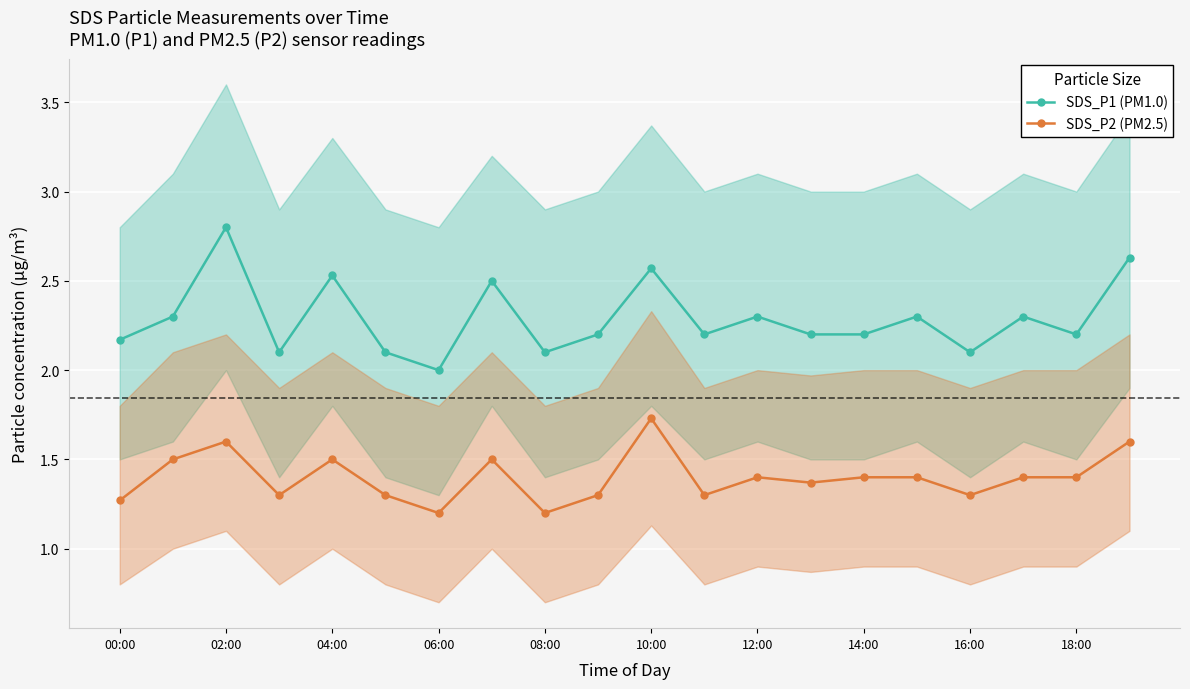

Rank the series by their maximum value, from lowest to highest.

SDS_P2 (PM2.5), SDS_P1 (PM1.0)